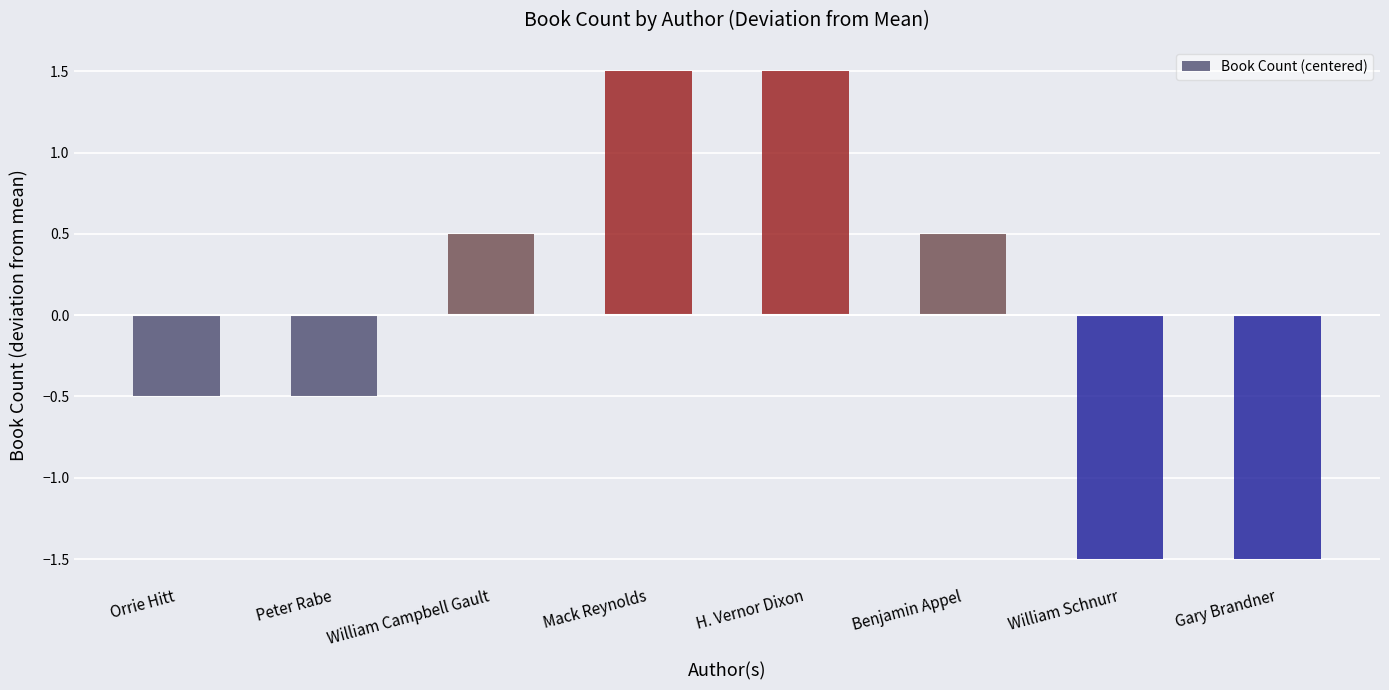

Reading left to right, what are all the values shown in this chart?

Orrie Hitt=-0.5	Peter Rabe=-0.5	William Campbell Gault=0.5	Mack Reynolds=1.5	H. Vernor Dixon=1.5	Benjamin Appel=0.5	William Schnurr=-1.5	Gary Brandner=-1.5